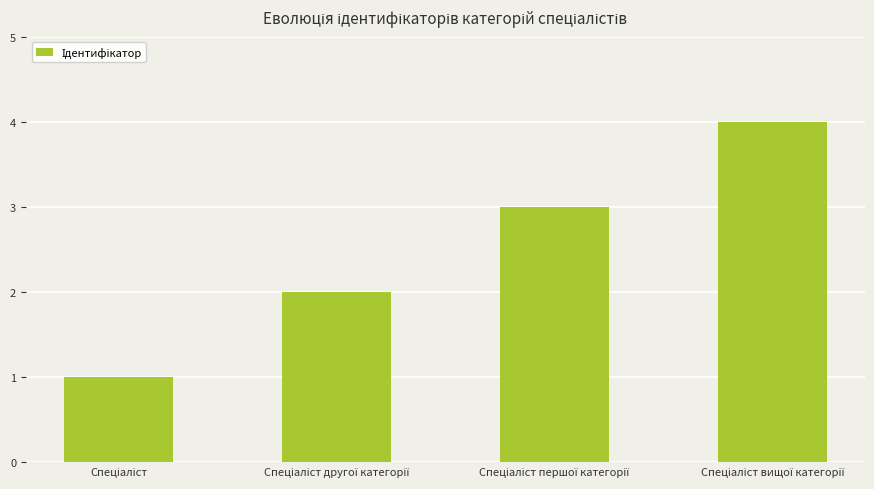

What is the greatest value displayed?

4